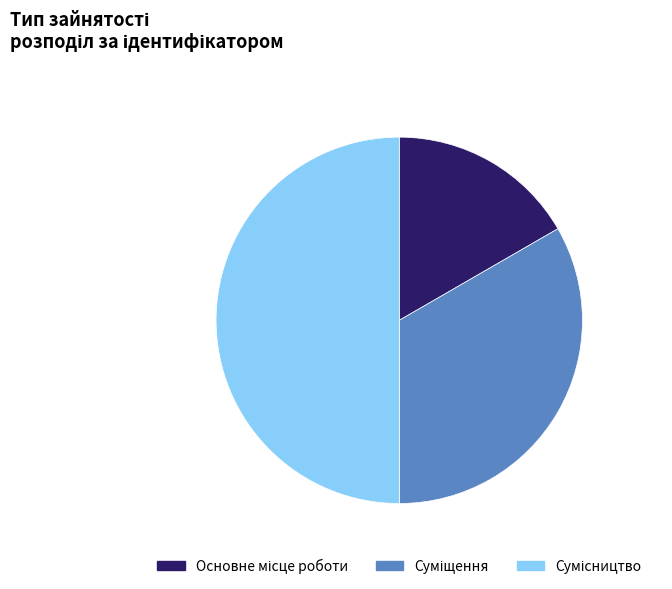

How many segments does this pie chart have?

3